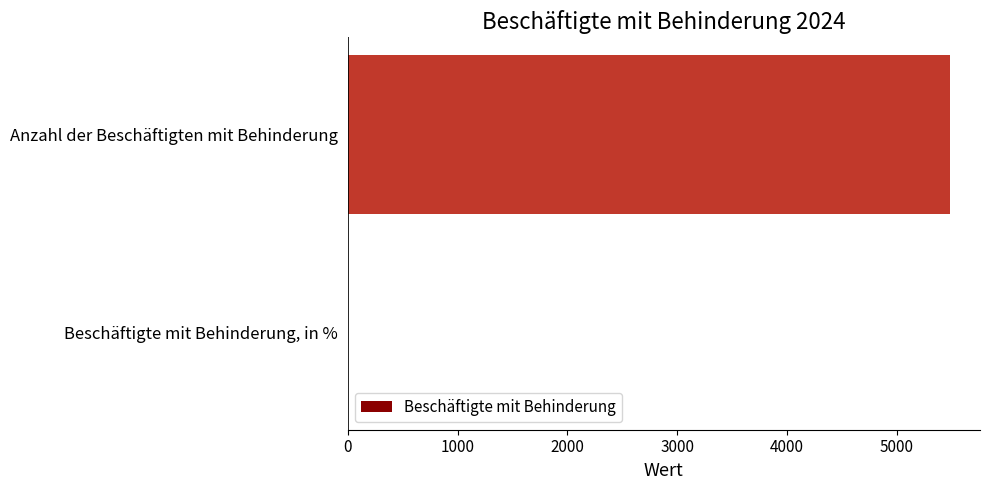

True or false: the data shows 2611.3 at Anzahl der Beschäftigten mit Behinderung.

False